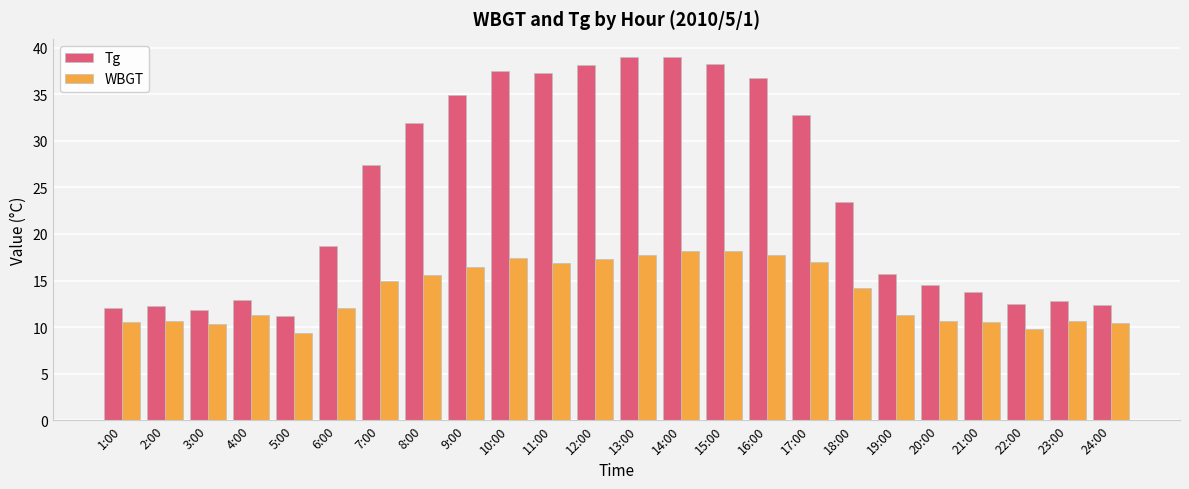

What is the label of the 2nd bar from the left?

2:00